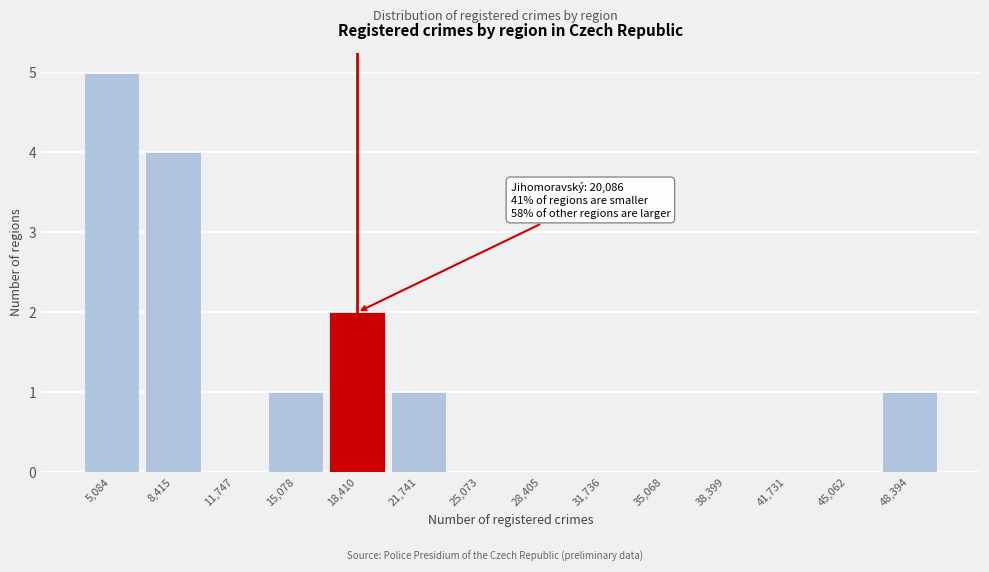

Reading right to left, transcribe all the data shown in this chart.

48,394=1	45,062=0	41,731=0	38,399=0	35,068=0	31,736=0	28,405=0	25,073=0	21,741=1	18,410=2	15,078=1	11,747=0	8,415=4	5,084=5